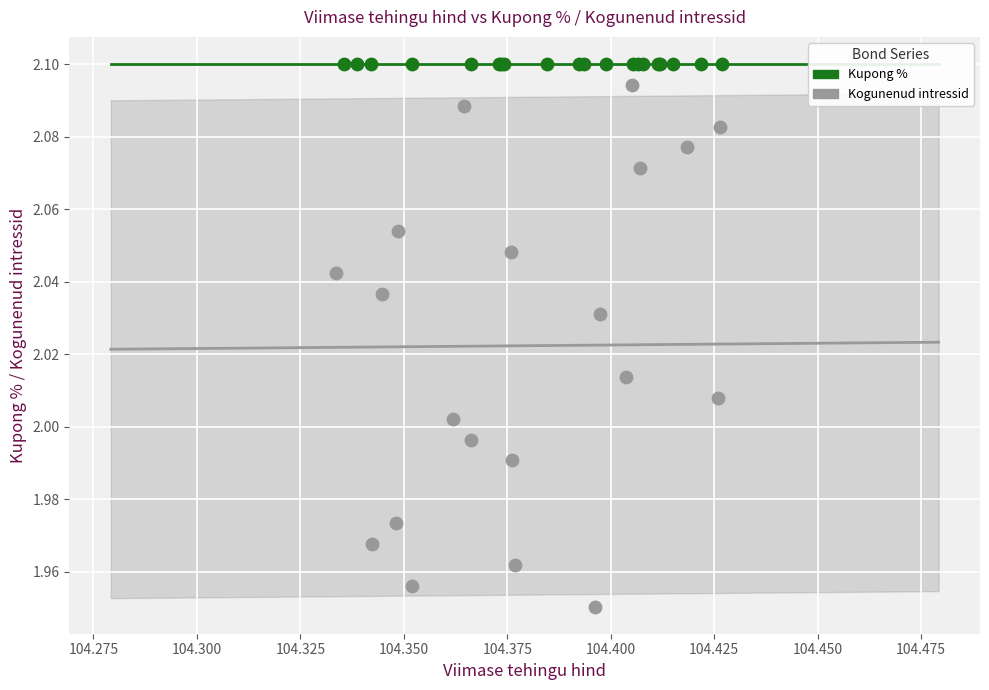

Which series contains the lowest Y value?

Kogunenud intressid